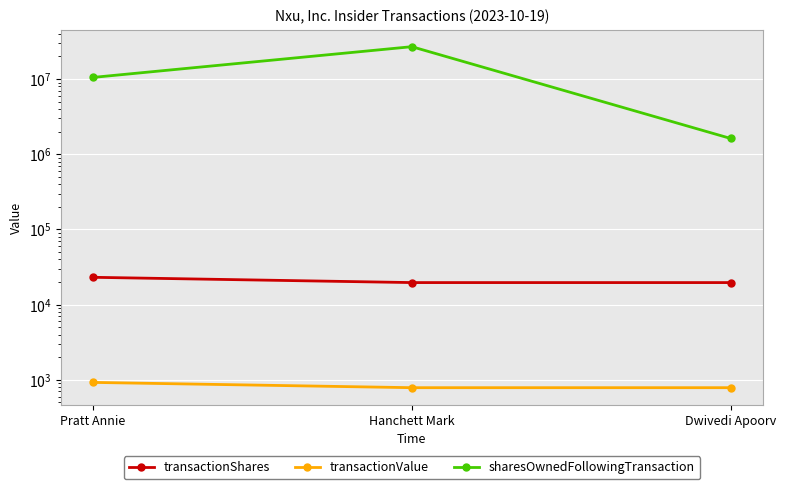

What is the minimum value shown in the chart?

786